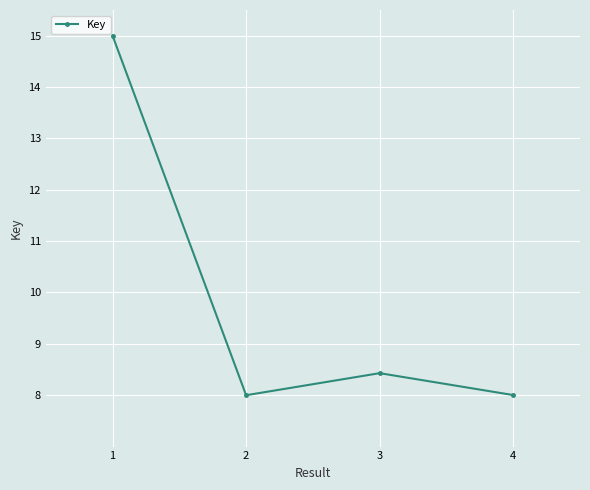

What is the value of the 4th point from the left?

8.0